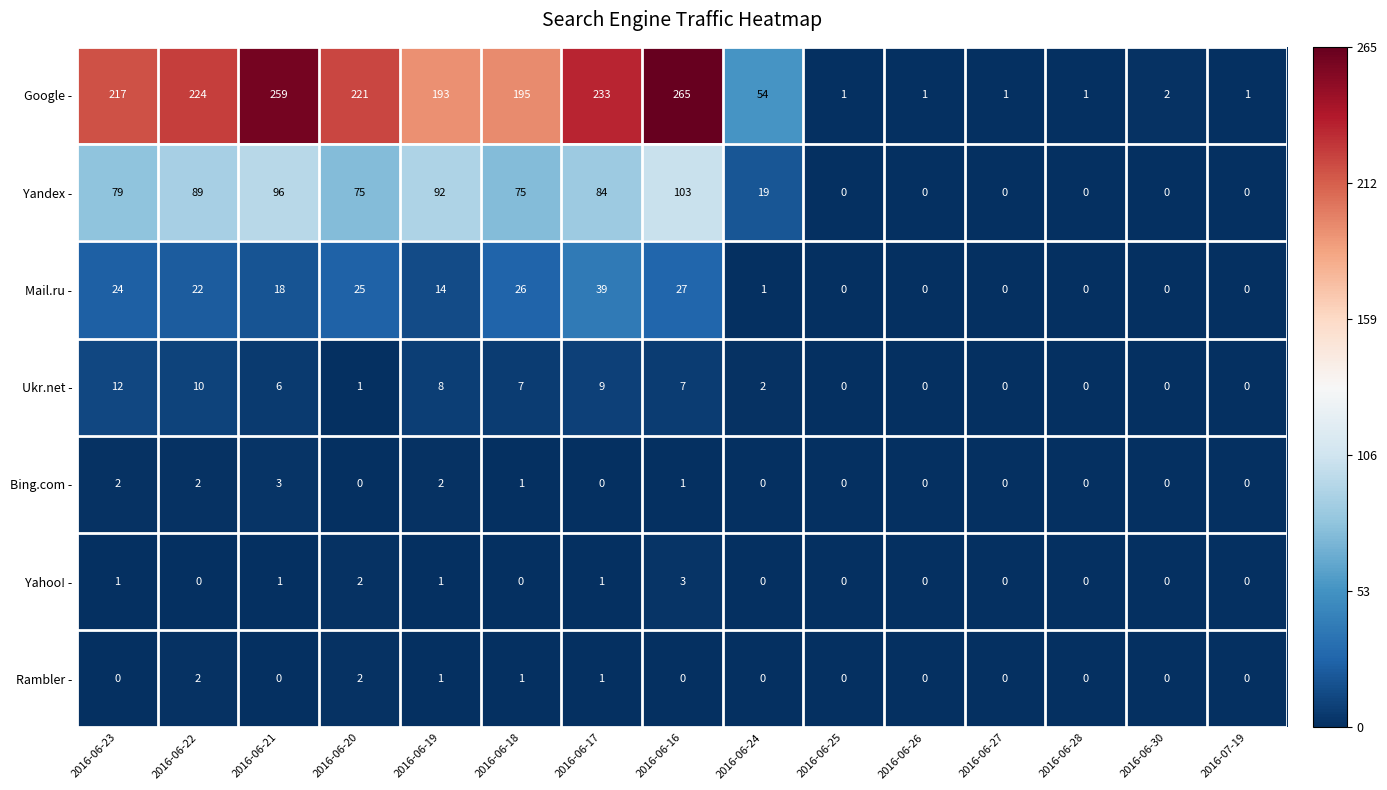

At which category is the sum across all series the highest?

2016-06-16